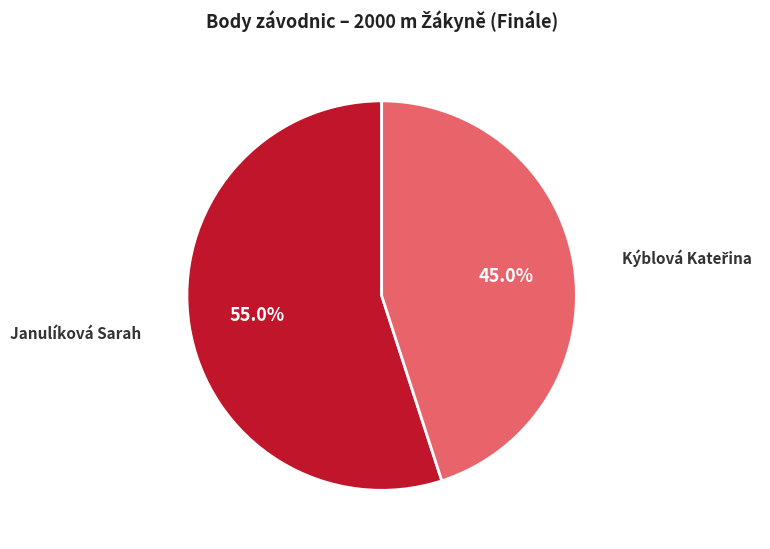

What is the largest slice in the pie chart?

Janulíková Sarah